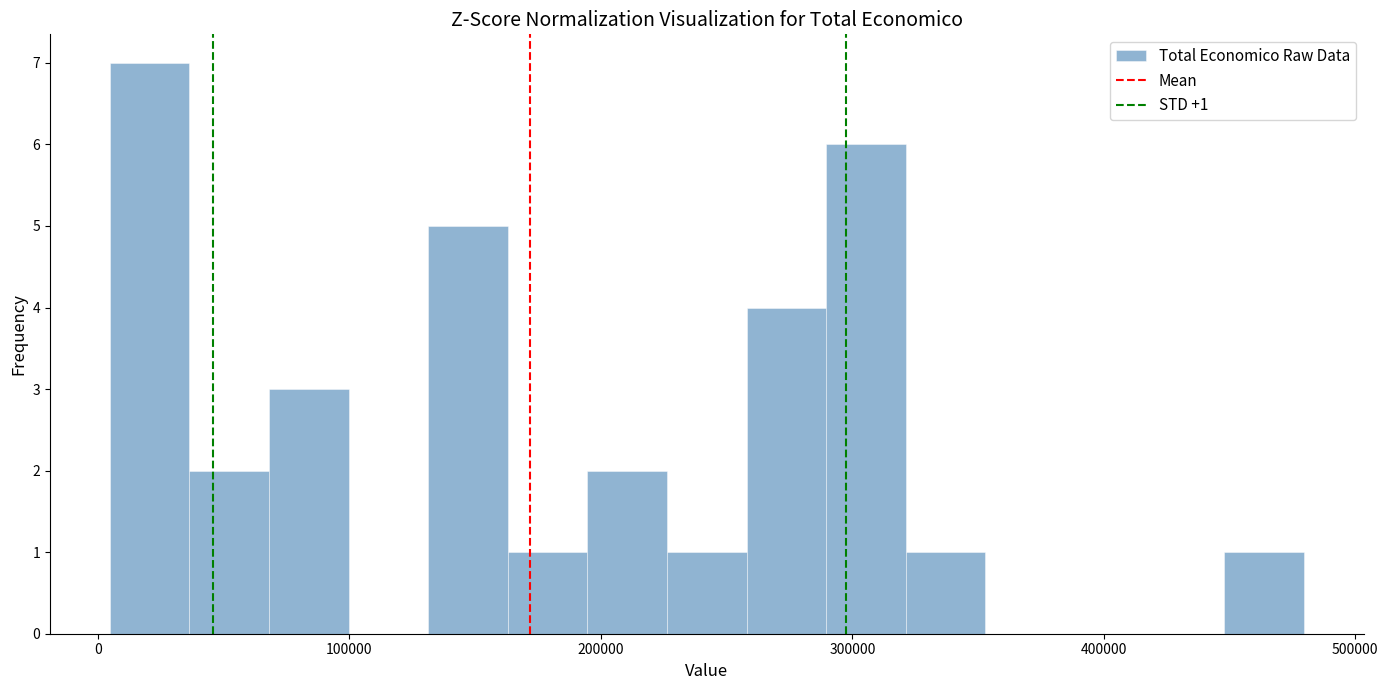

Around what value on the x-axis is the tallest bar? Give the approximate position of its centre, as read against the axis.

20000